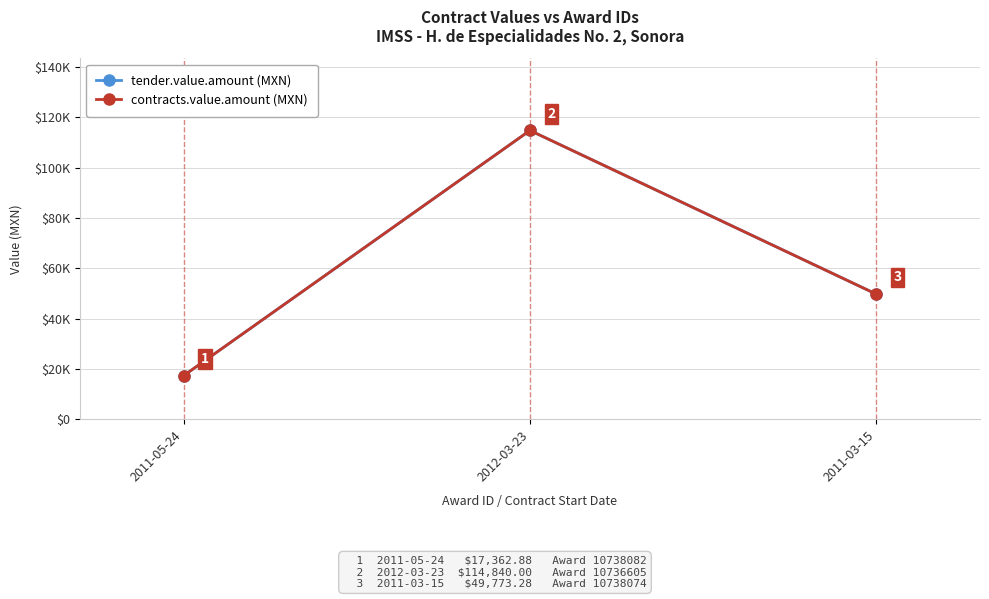

Does the chart have visible grid lines?

Yes